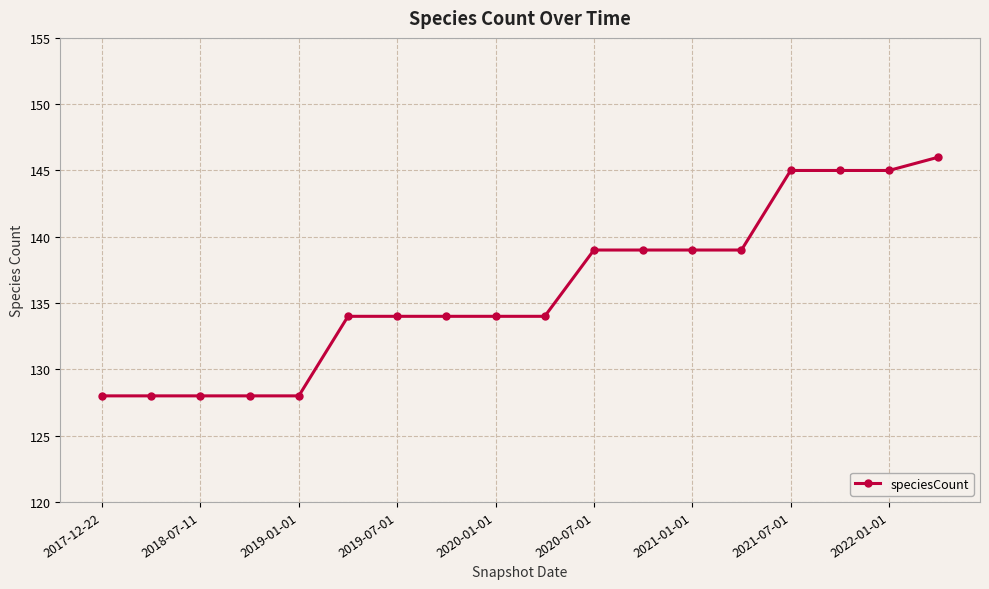

What is the smallest value displayed?

128